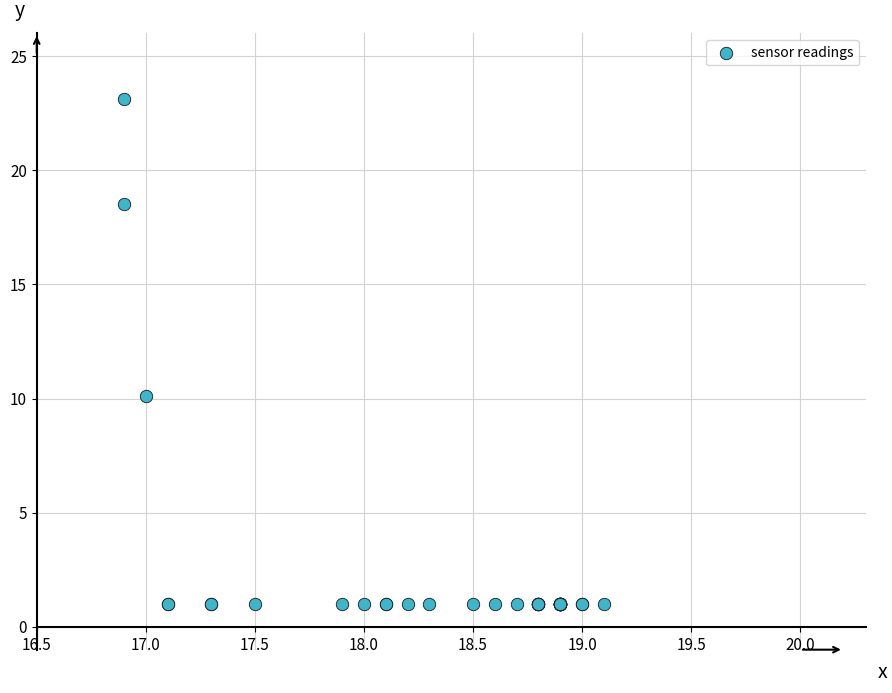

What Y value in the scatter plot is closest to 12?

10.1